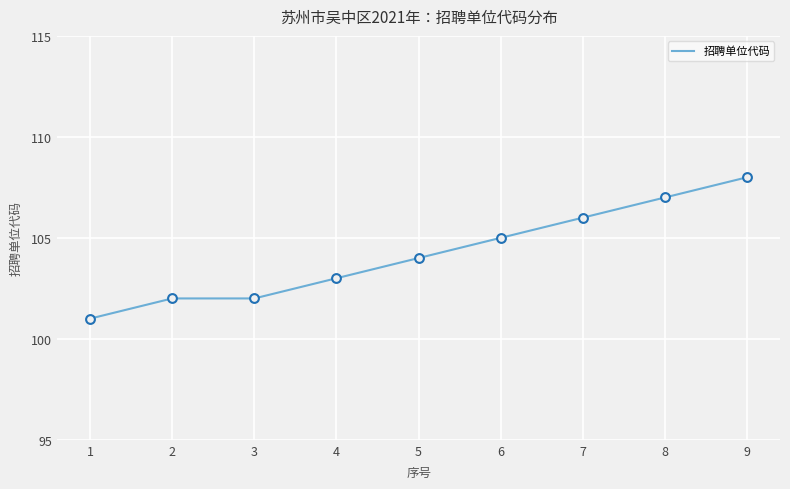

What is the change in value from 5 to 9?

+4